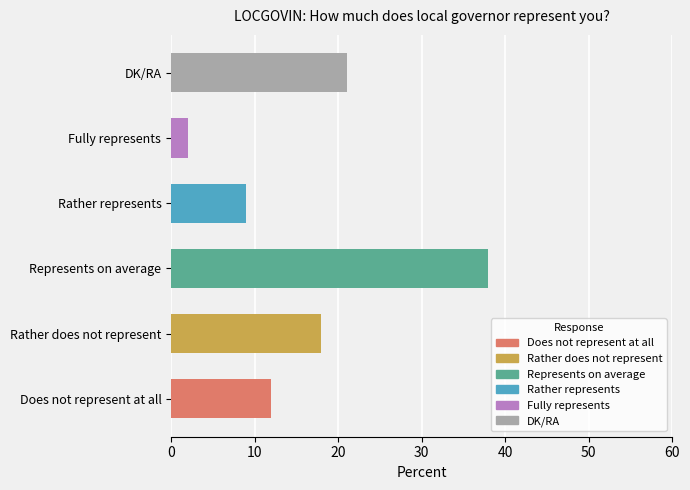

Which has a higher value, DK/RA or Represents on average?

Represents on average